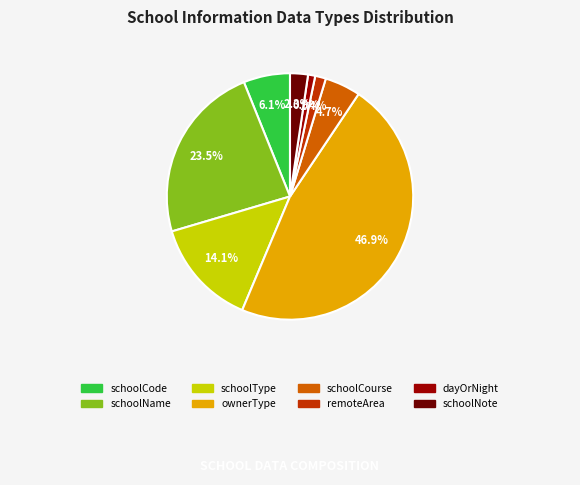

How many segments does this pie chart have?

8